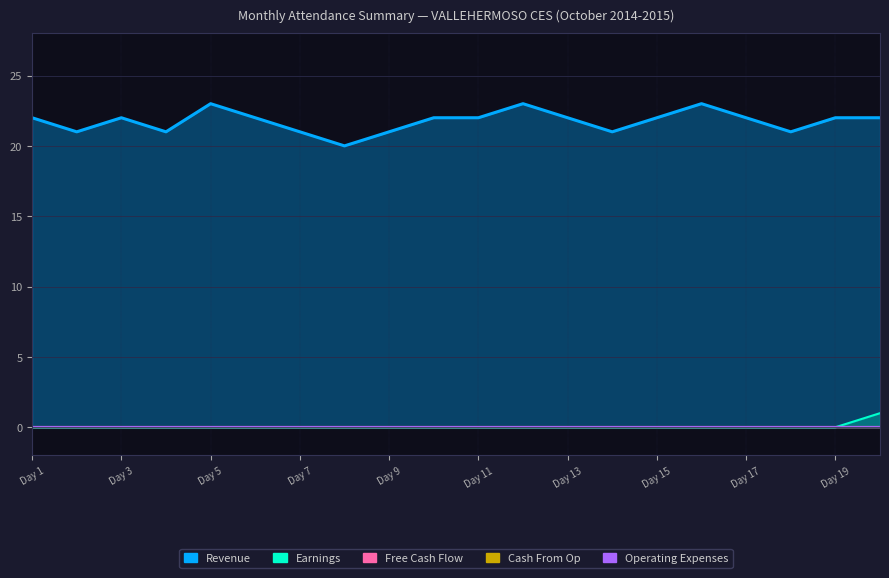

What are all the series names shown in the legend?

Revenue, Earnings, Free Cash Flow, Cash From Op, Operating Expenses